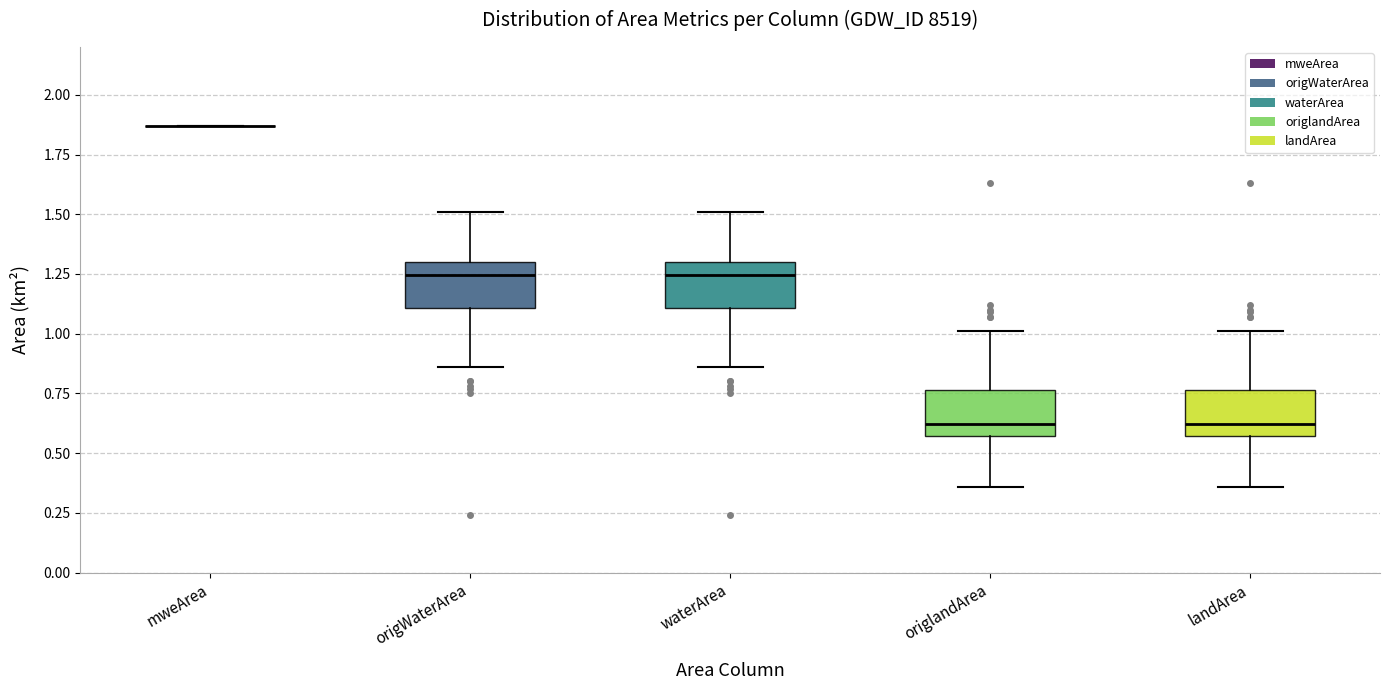

Reading left to right, transcribe this box plot: for each box, give where its median line is, the range the box spans, and where its two whiskers end, as read against the y-axis. The values are not printed on the chart, so give them approximately, as read against the axis.

mweArea: box collapsed to a line at 1.85, whiskers 1.85 to 1.85
origWaterArea: median 1.25, box 1.10 to 1.30, whiskers 0.85 to 1.50
waterArea: median 1.25, box 1.10 to 1.30, whiskers 0.85 to 1.50
origlandArea: median 0.60, box 0.55 to 0.75, whiskers 0.35 to 1.00
landArea: median 0.60, box 0.55 to 0.75, whiskers 0.35 to 1.00